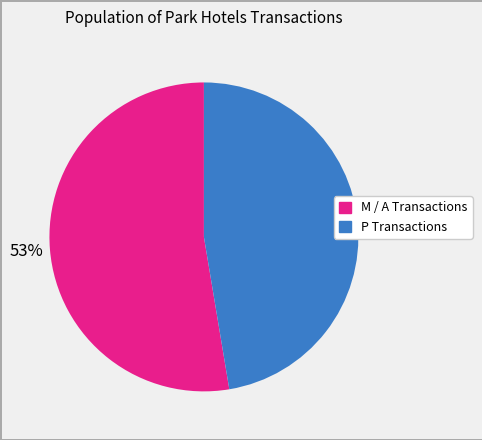

Does any single category account for the majority?

Yes